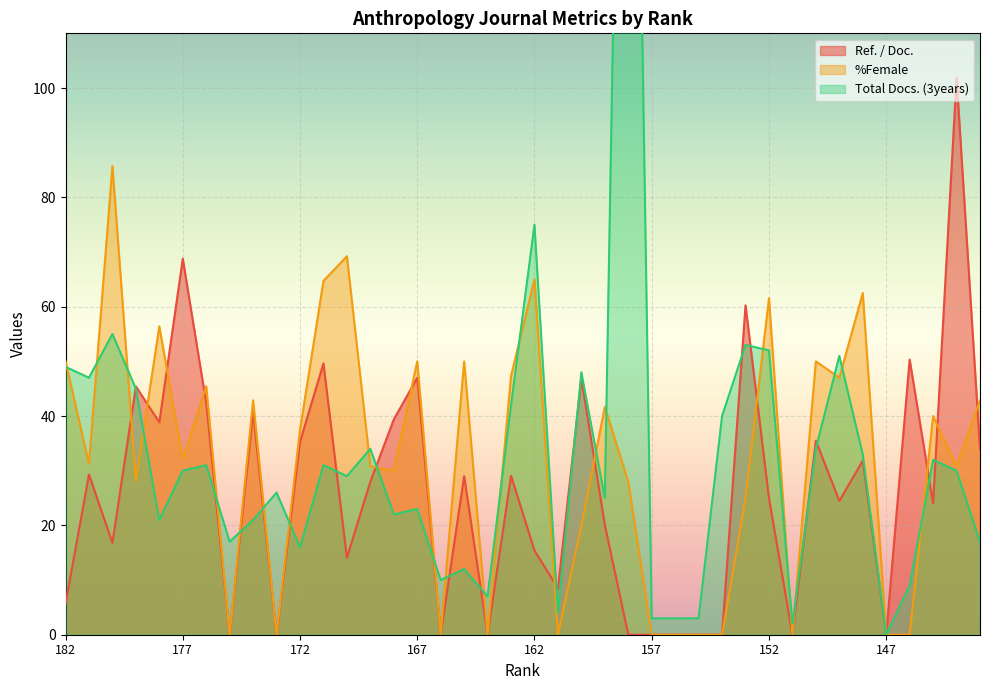

The Ref. / Doc. series shows 32.3 at 149. True or false?

False